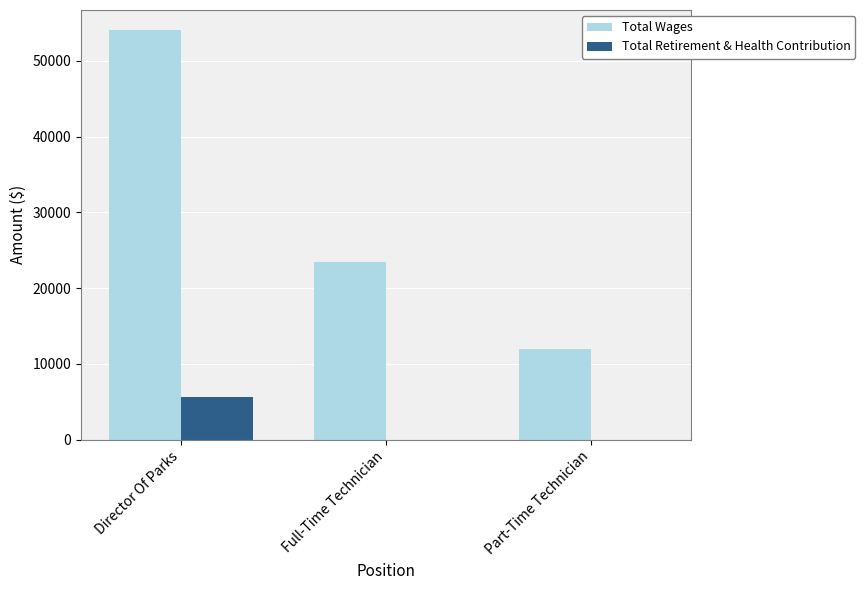

What is the sum of the Total Retirement & Health Contribution values at Full-Time Technician and Director Of Parks?

5580